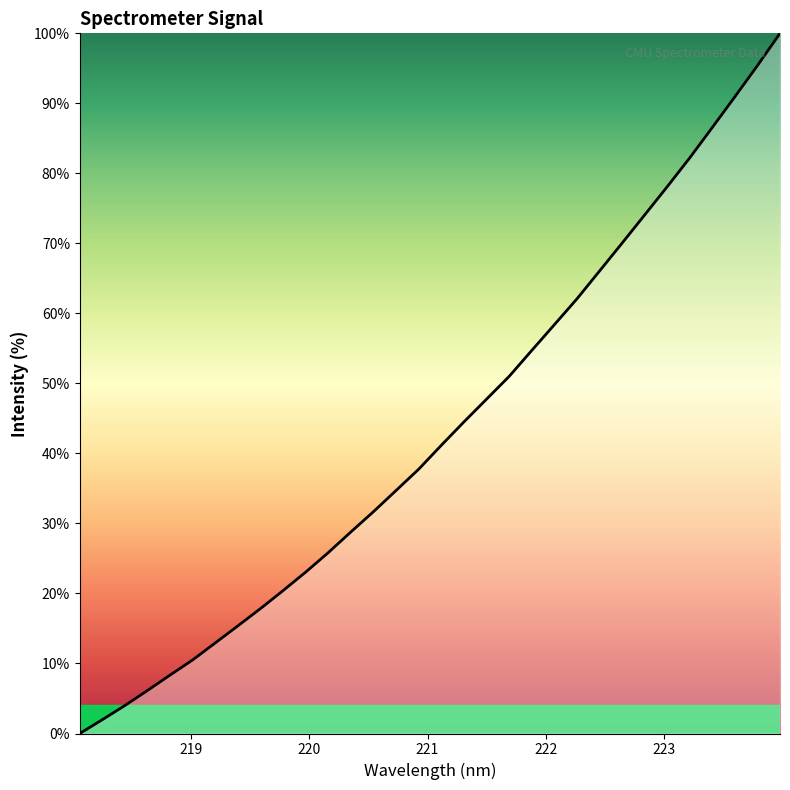

Reading left to right, what are all the values shown in this chart?

0.0	2.0	4.0	6.2	8.4	10.5	13.0	15.4	17.9	20.4	23.1	25.9	28.8	31.7	34.7	37.8	41.2	44.5	47.8	51.0	54.7	58.4	62.1	66.0	70.0	74.1	78.1	82.2	86.6	90.9	95.4	100.0